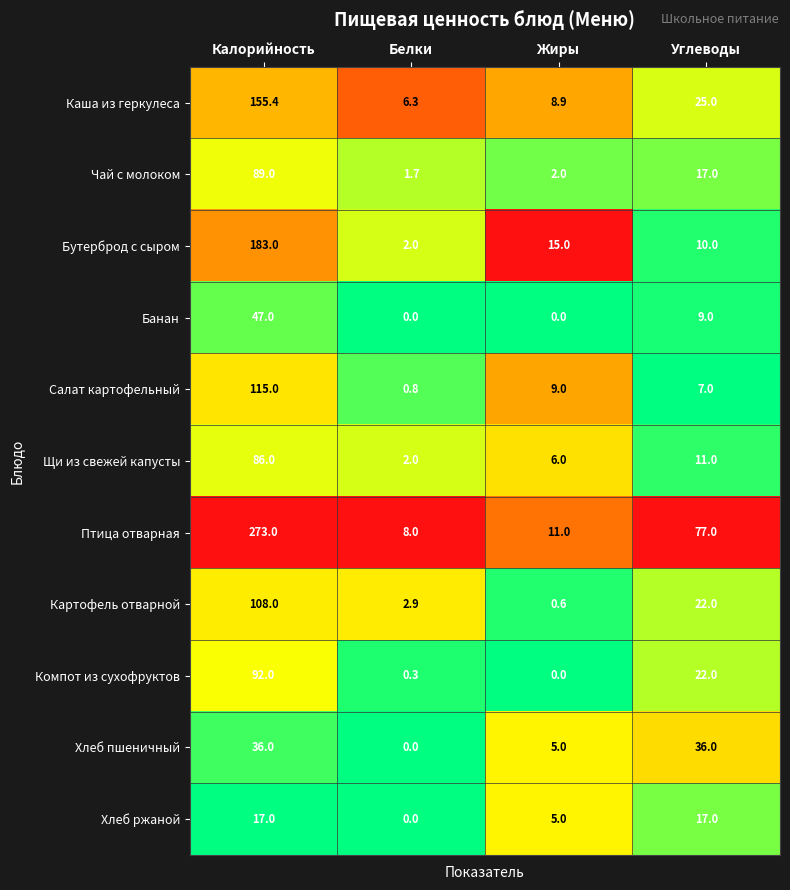

What is the difference between the Компот из сухофруктов values at Углеводы and Жиры?

22.0